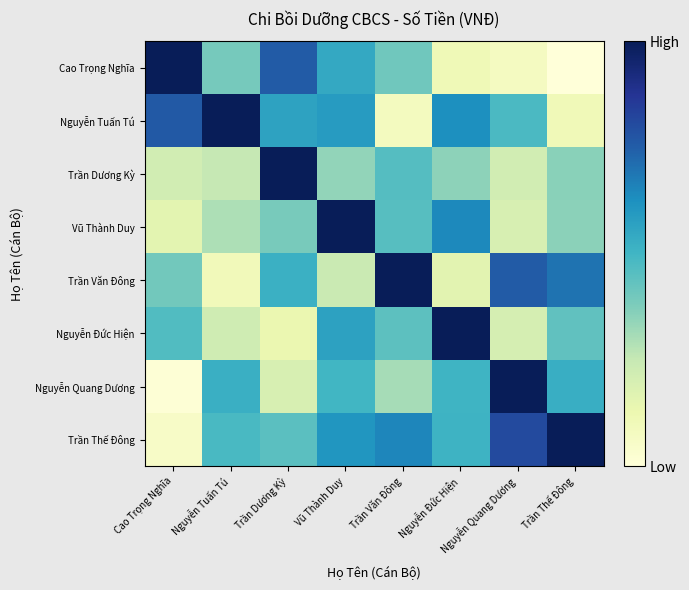

List the series in order of their peak value, highest first.

Cao Trọng Nghĩa, Nguyễn Tuấn Tú, Trần Dương Kỳ, Vũ Thành Duy, Trần Văn Đông, Nguyễn Đức Hiện, Nguyễn Quang Dương, Trần Thế Đông